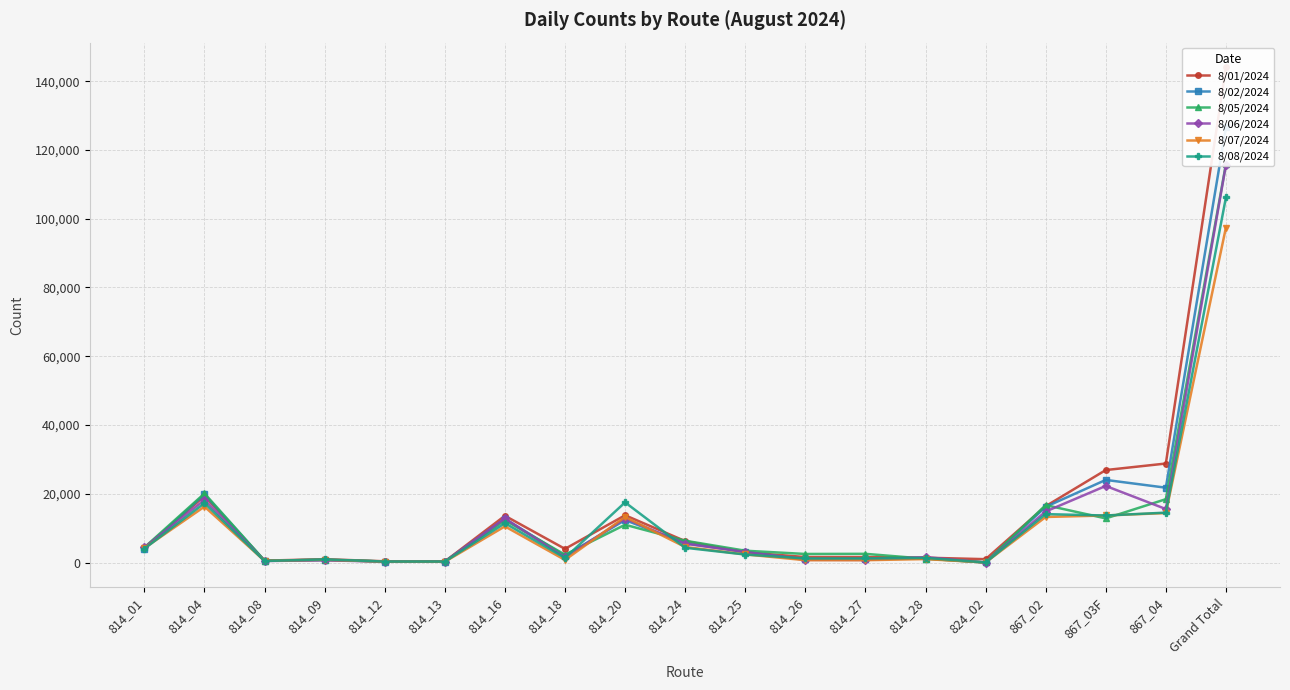

What is the label of the 12th point from the right?

814_18